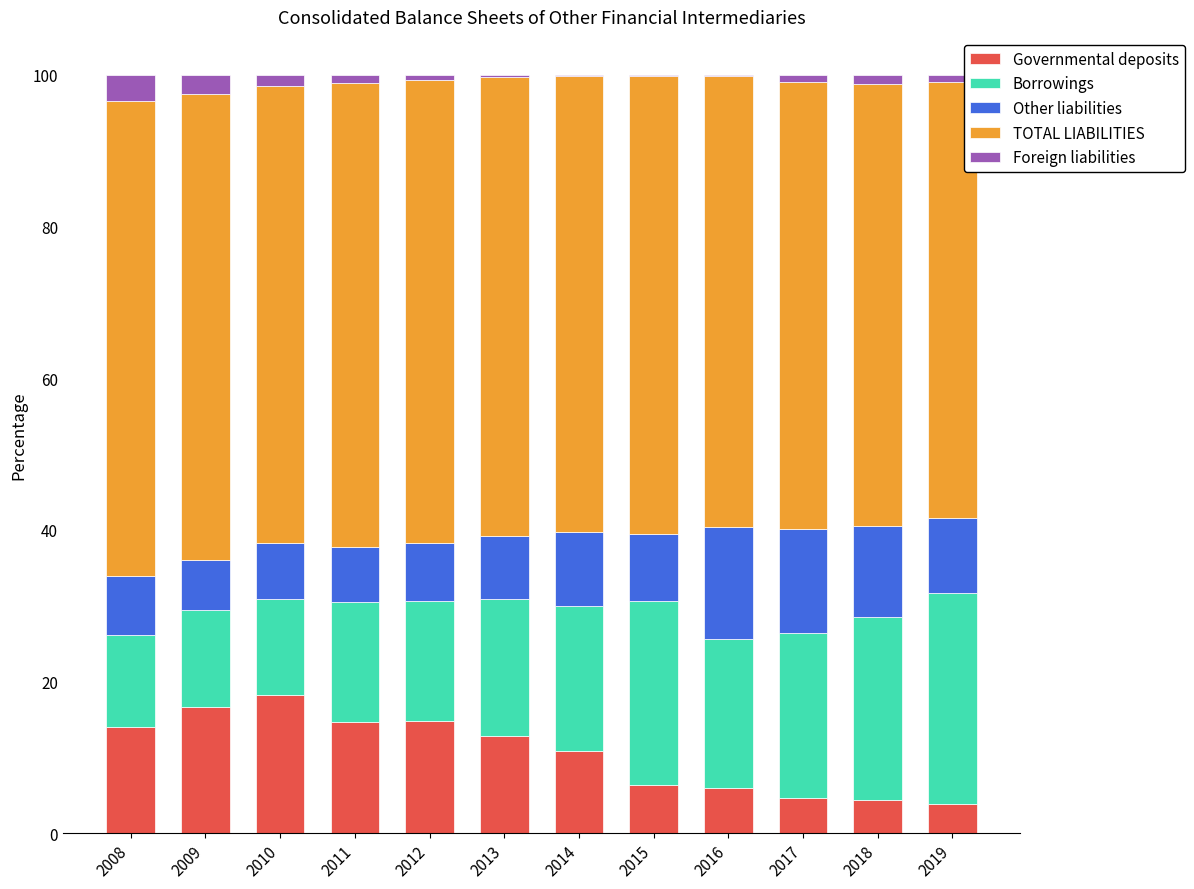

Where is Governmental deposits nearest to the value 11?

2014